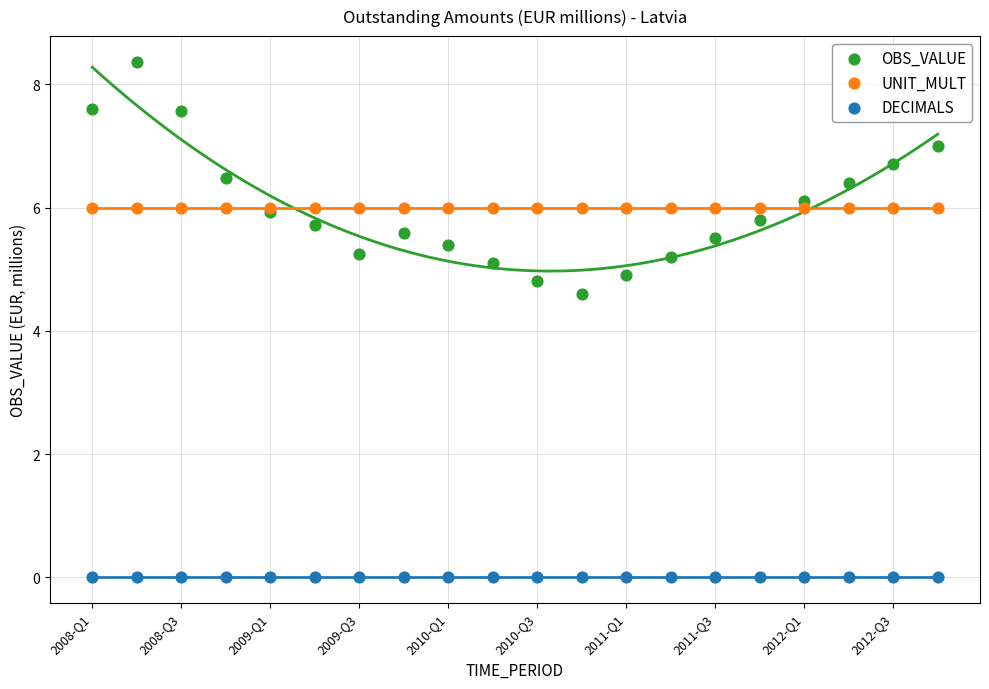

What are all the series names shown in the legend?

OBS_VALUE, UNIT_MULT, DECIMALS